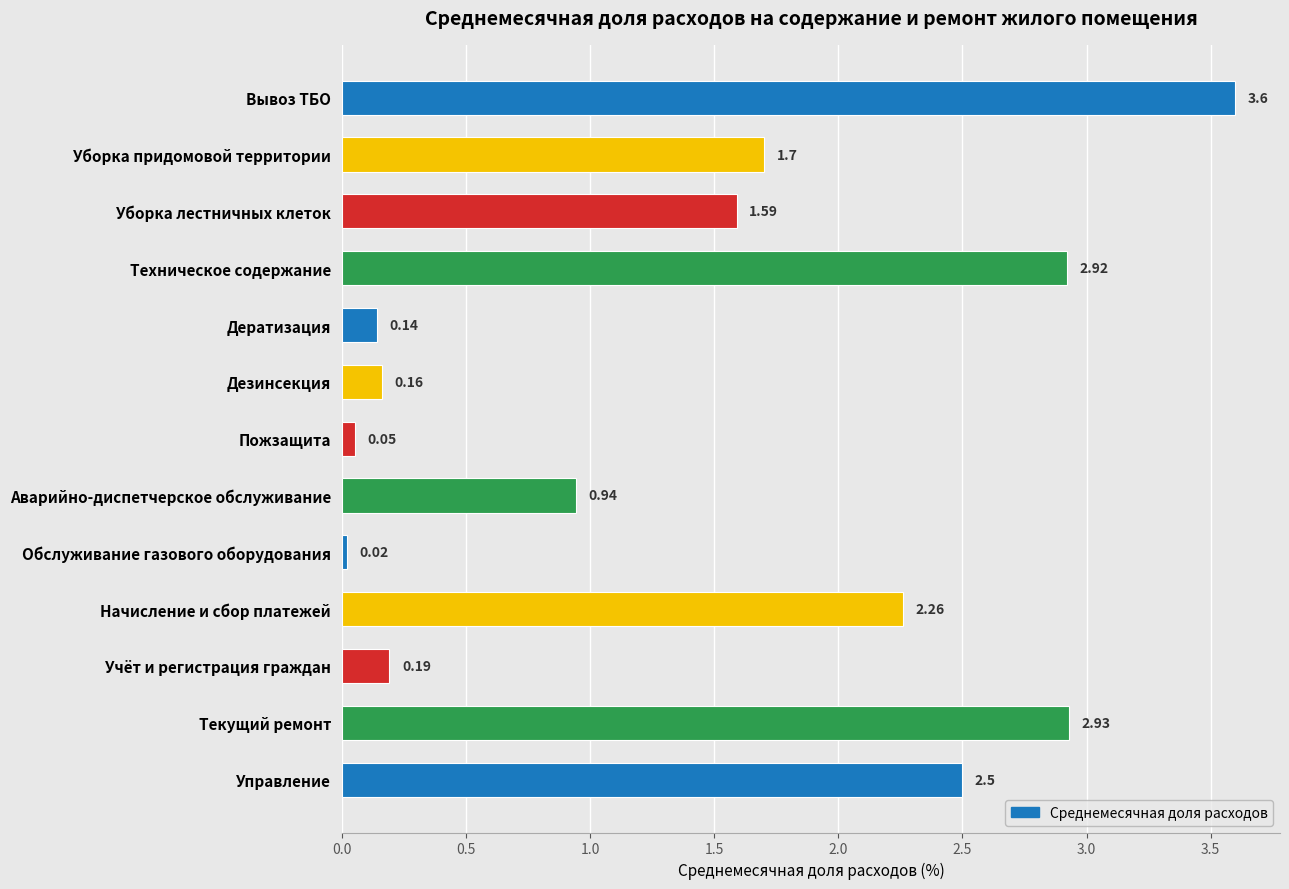

How many values exceed 1?

7